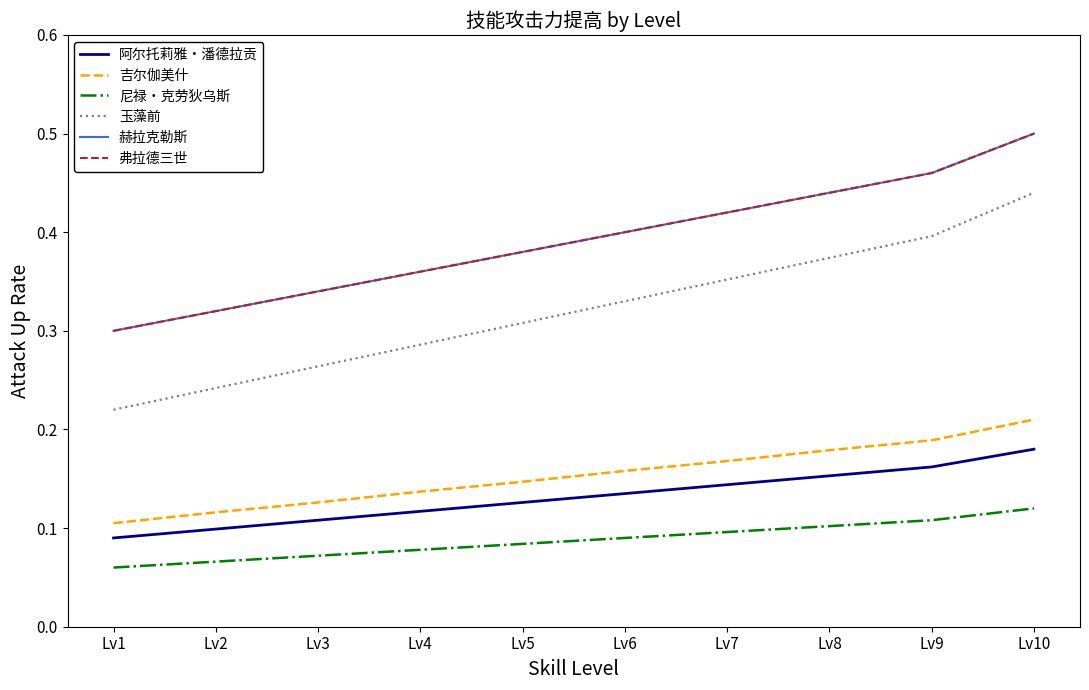

How many lines are shown in the chart?

6